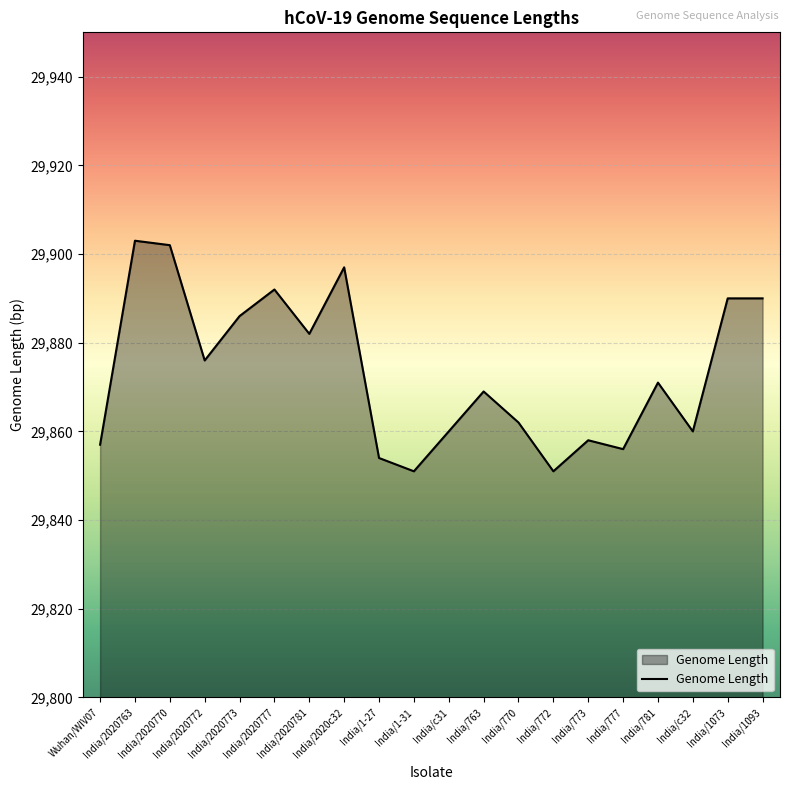

What is the smallest value displayed?

29851